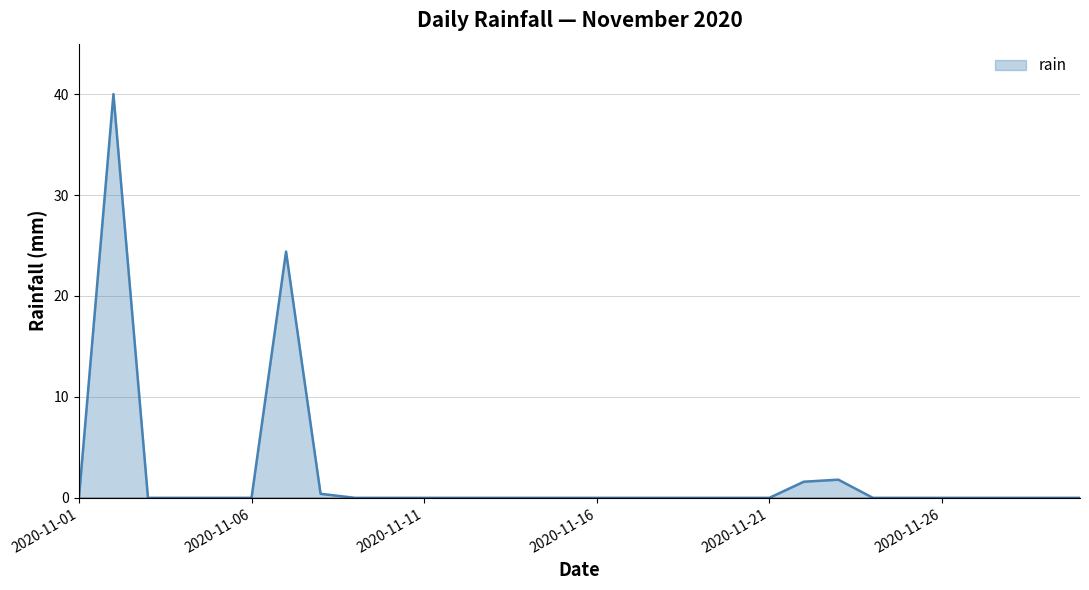

What is the difference between the maximum and minimum values?

40.0